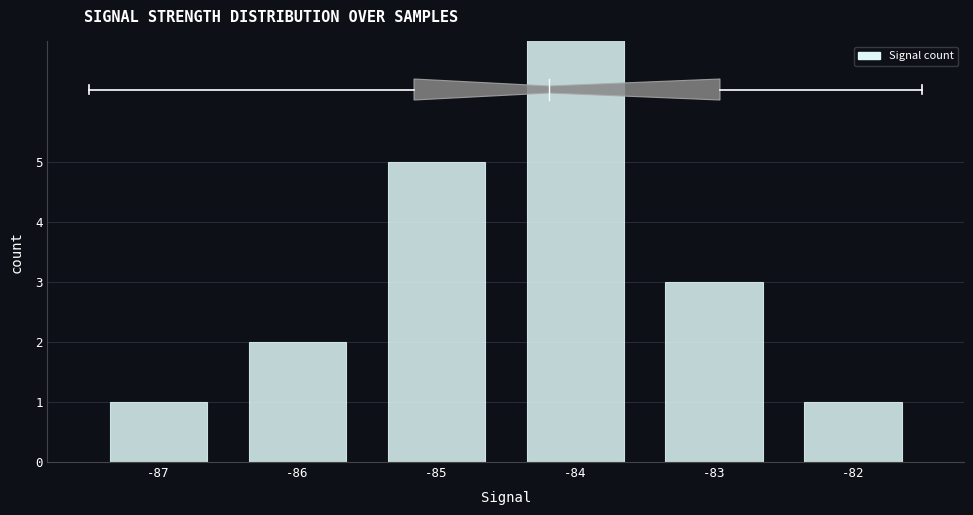

Which label corresponds to the largest value in the chart?

-84